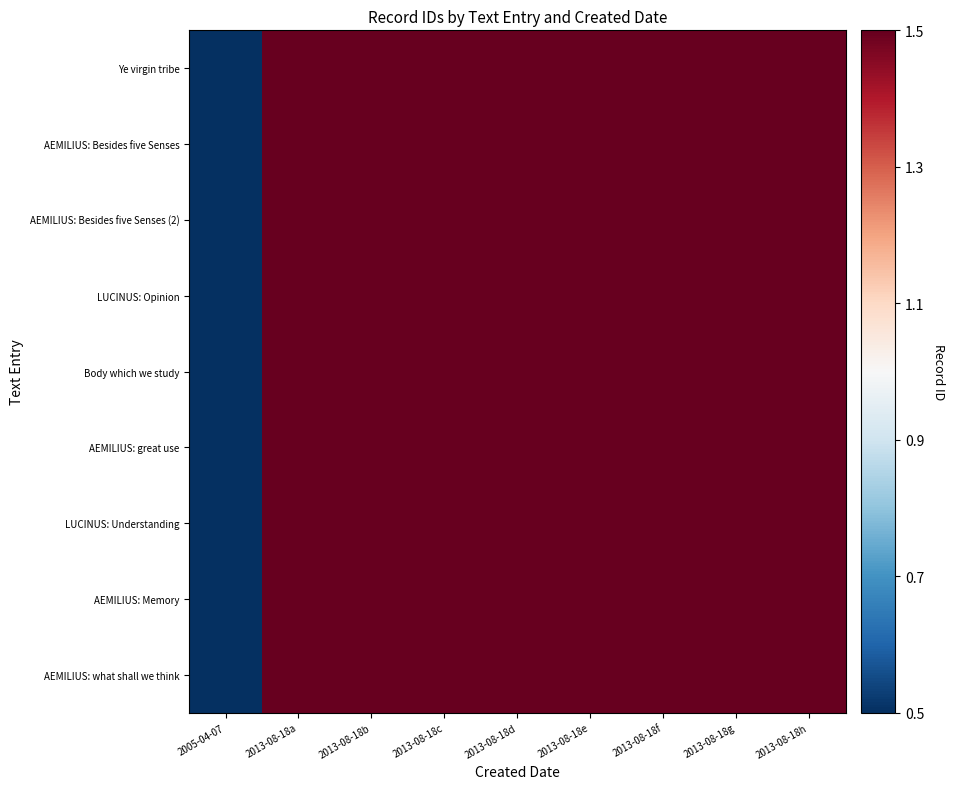

Reading right to left, extract all data points from this chart.

Ye virgin tribe: 2013-08-18h=1.5	2013-08-18g=1.5	2013-08-18f=1.5	2013-08-18e=1.5	2013-08-18d=1.5	2013-08-18c=1.5	2013-08-18b=1.5	2013-08-18a=1.5	2005-04-07=0.5
AEMILIUS: Besides five Senses: 2013-08-18h=1.5	2013-08-18g=1.5	2013-08-18f=1.5	2013-08-18e=1.5	2013-08-18d=1.5	2013-08-18c=1.5	2013-08-18b=1.5	2013-08-18a=1.5	2005-04-07=0.5
AEMILIUS: Besides five Senses (2): 2013-08-18h=1.5	2013-08-18g=1.5	2013-08-18f=1.5	2013-08-18e=1.5	2013-08-18d=1.5	2013-08-18c=1.5	2013-08-18b=1.5	2013-08-18a=1.5	2005-04-07=0.5
LUCINUS: Opinion: 2013-08-18h=1.5	2013-08-18g=1.5	2013-08-18f=1.5	2013-08-18e=1.5	2013-08-18d=1.5	2013-08-18c=1.5	2013-08-18b=1.5	2013-08-18a=1.5	2005-04-07=0.5
Body which we study: 2013-08-18h=1.5	2013-08-18g=1.5	2013-08-18f=1.5	2013-08-18e=1.5	2013-08-18d=1.5	2013-08-18c=1.5	2013-08-18b=1.5	2013-08-18a=1.5	2005-04-07=0.5
AEMILIUS: great use: 2013-08-18h=1.5	2013-08-18g=1.5	2013-08-18f=1.5	2013-08-18e=1.5	2013-08-18d=1.5	2013-08-18c=1.5	2013-08-18b=1.5	2013-08-18a=1.5	2005-04-07=0.5
LUCINUS: Understanding: 2013-08-18h=1.5	2013-08-18g=1.5	2013-08-18f=1.5	2013-08-18e=1.5	2013-08-18d=1.5	2013-08-18c=1.5	2013-08-18b=1.5	2013-08-18a=1.5	2005-04-07=0.5
AEMILIUS: Memory: 2013-08-18h=1.5	2013-08-18g=1.5	2013-08-18f=1.5	2013-08-18e=1.5	2013-08-18d=1.5	2013-08-18c=1.5	2013-08-18b=1.5	2013-08-18a=1.5	2005-04-07=0.5
AEMILIUS: what shall we think: 2013-08-18h=1.5	2013-08-18g=1.5	2013-08-18f=1.5	2013-08-18e=1.5	2013-08-18d=1.5	2013-08-18c=1.5	2013-08-18b=1.5	2013-08-18a=1.5	2005-04-07=0.5